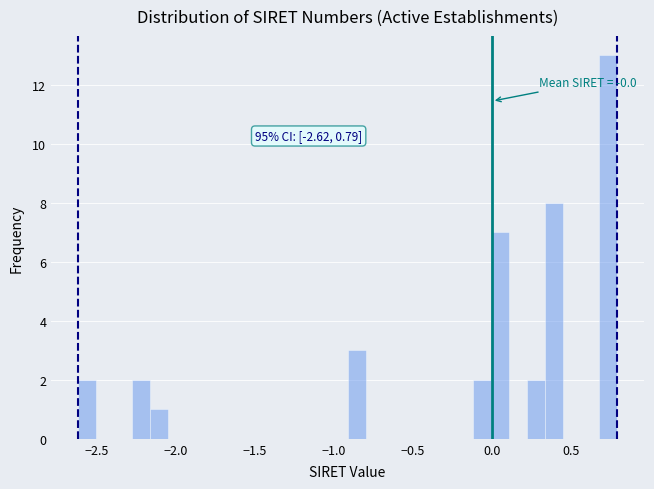

Read against the x-axis, roughly where is the centre of the tallest bar?

0.75